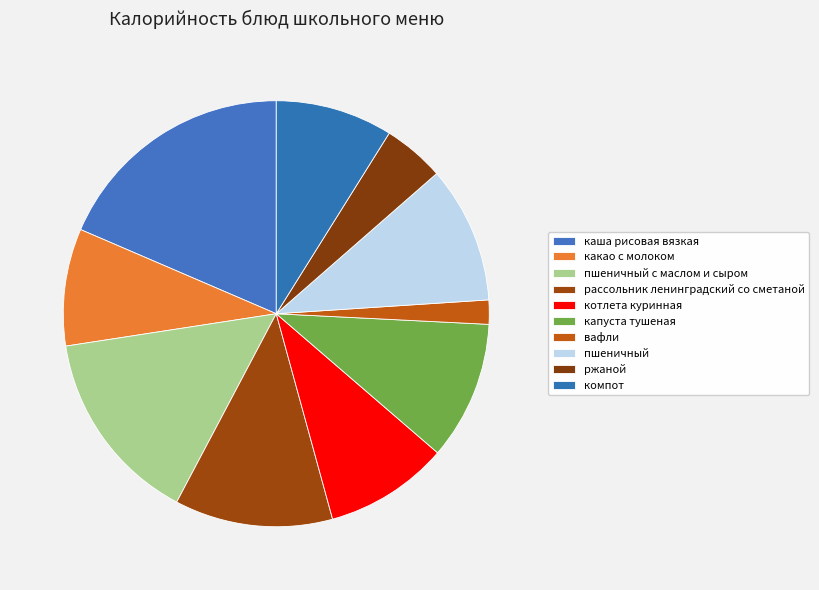

To the nearest percent, what is the average slice percentage?

10%